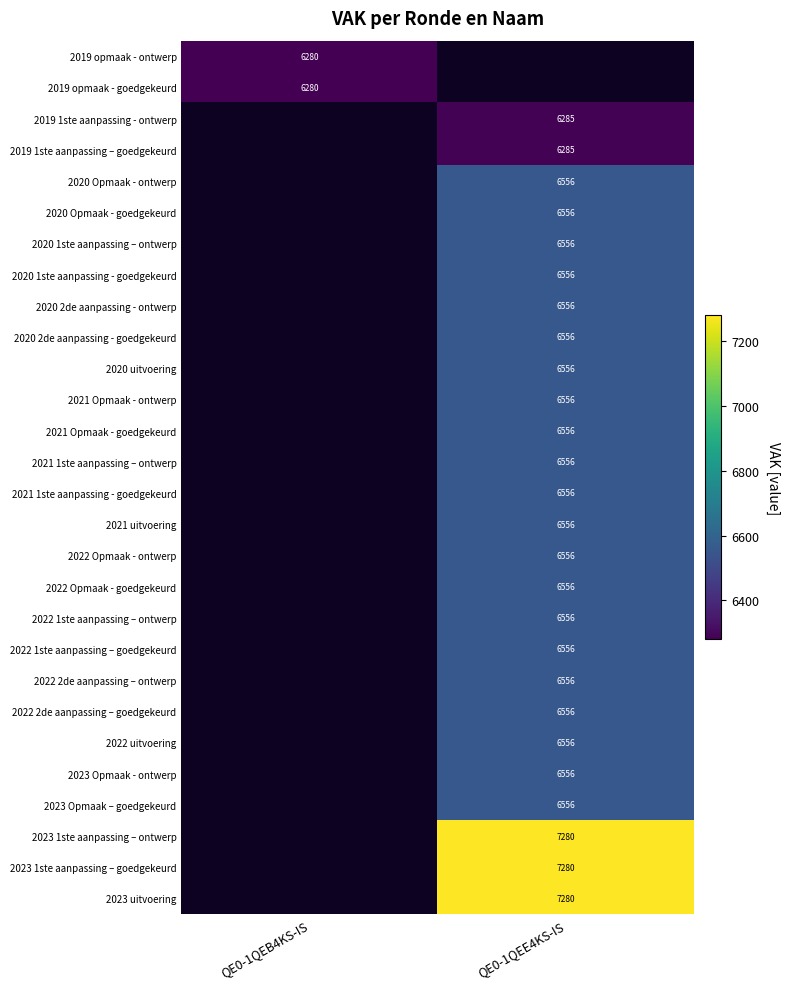

Is the value of 2023 Opmaak – goedgekeurd at QE0-1QEE4KS-IS greater than the value of 2019 opmaak - ontwerp at QE0-1QEB4KS-IS?

Yes